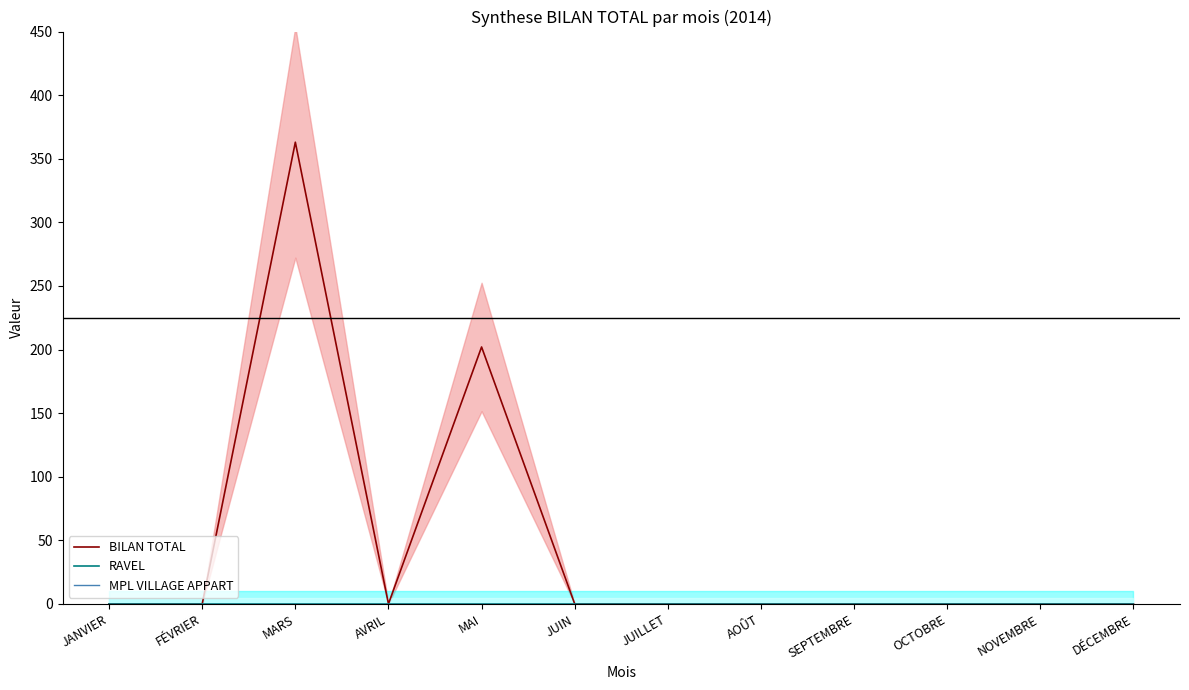

List the labels in order of RAVEL value, largest first.

JANVIER, FÉVRIER, MARS, AVRIL, MAI, JUIN, JUILLET, AOÛT, SEPTEMBRE, OCTOBRE, NOVEMBRE, DÉCEMBRE